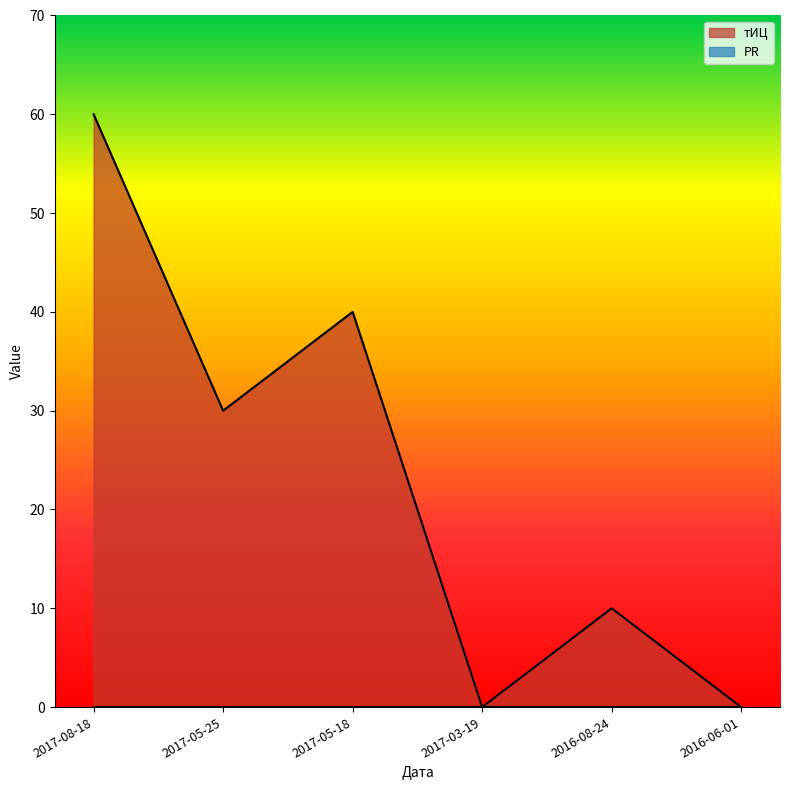

At which label is the value closest to 30?

2017-05-25